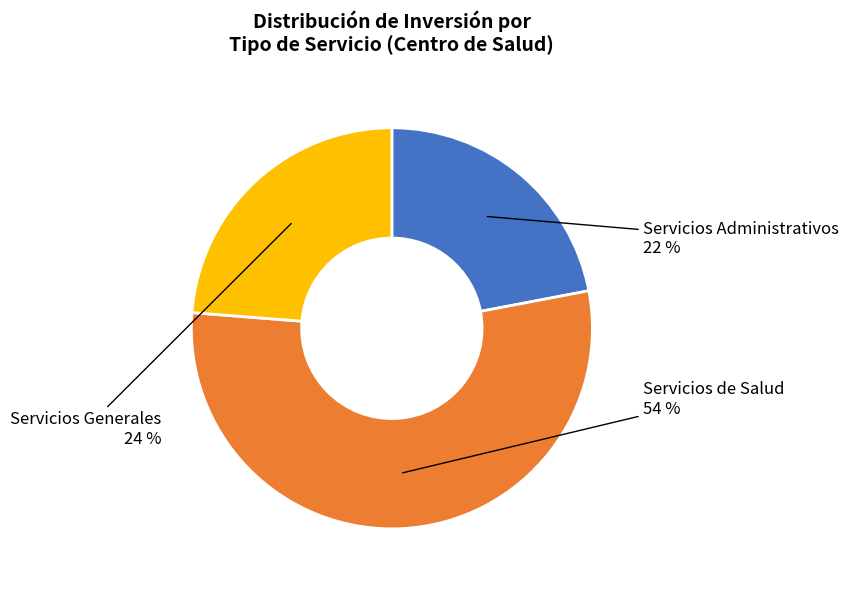

Does any single category account for the majority?

Yes